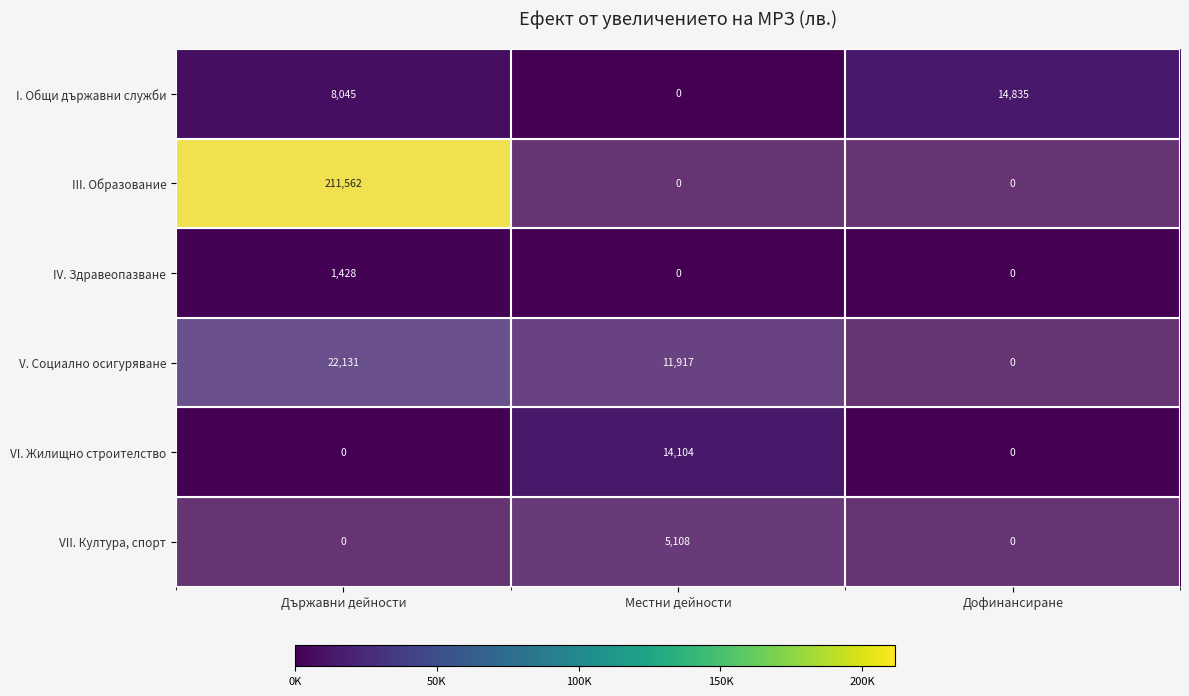

Is the value of I. Общи държавни служби at Дофинансиране greater than the value of VII. Култура, спорт at Държавни дейности?

Yes